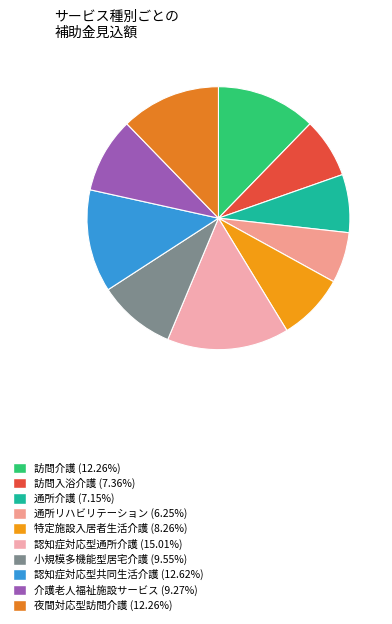

How much of the chart is everything except 通所リハビリテーション?

93.7%